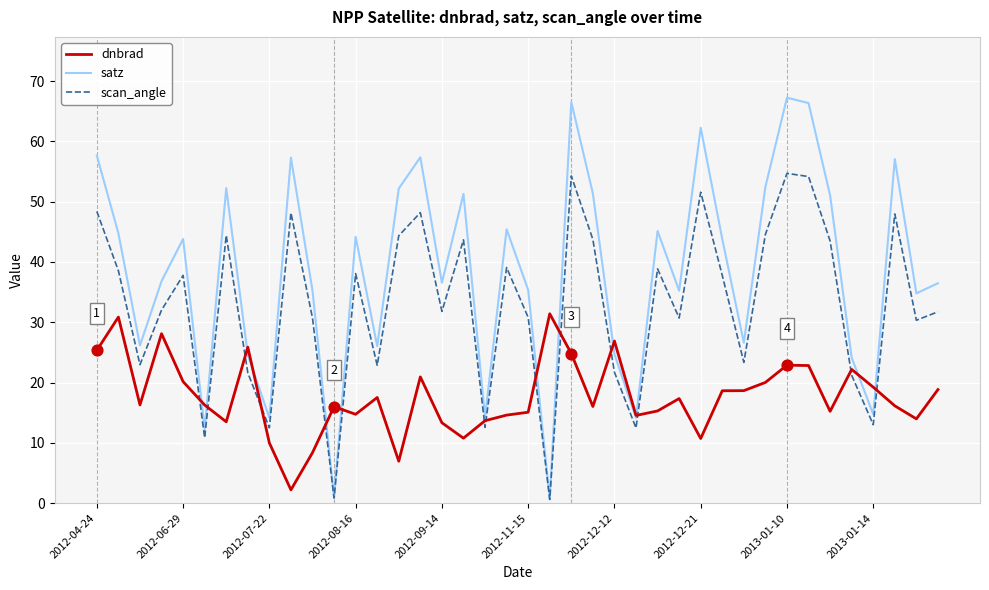

List the series in order of their peak value, lowest first.

dnbrad, scan_angle, satz